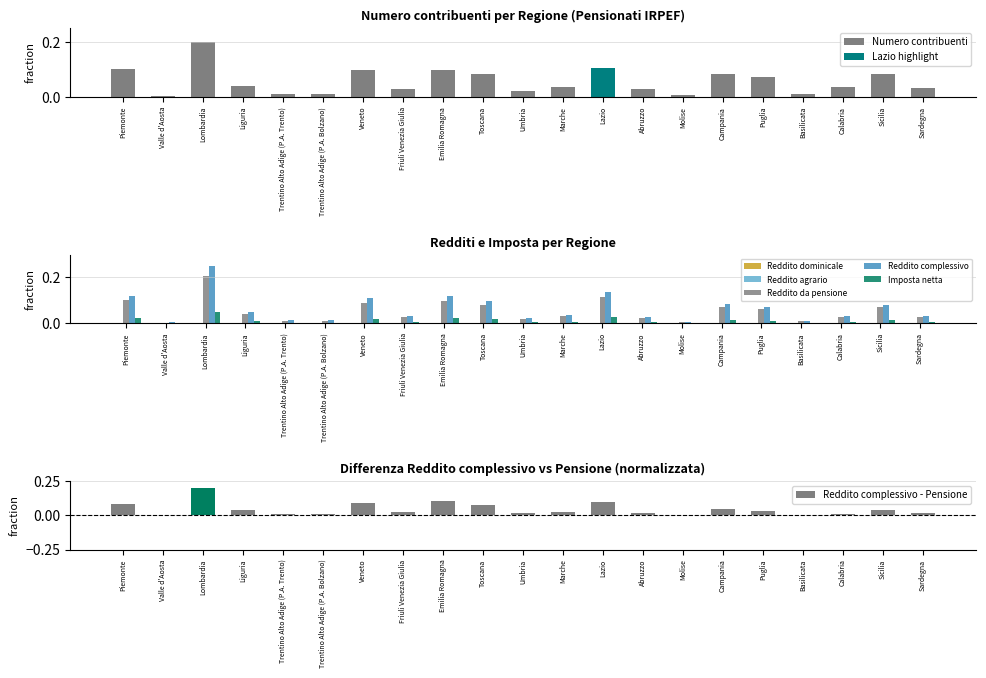

At how many categories does at least one series exceed 0?

21